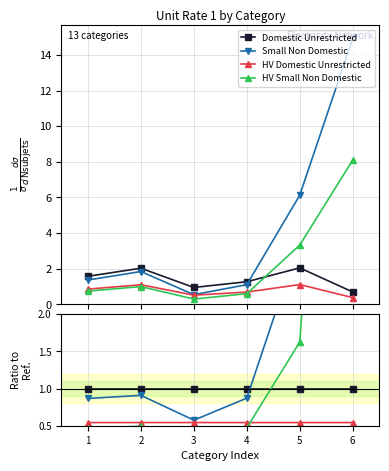

Reading left to right, what are all the values shown in this chart?

Domestic Unrestricted: 1.0	1.0	1.0	1.0	1.0	1.0
Small Non Domestic: 0.9	0.9	0.6	0.9	3.0	21.5
HV Domestic Unrestricted: 0.5	0.5	0.5	0.5	0.5	0.5
HV Small Non Domestic: 0.5	0.5	0.3	0.5	1.6	11.7